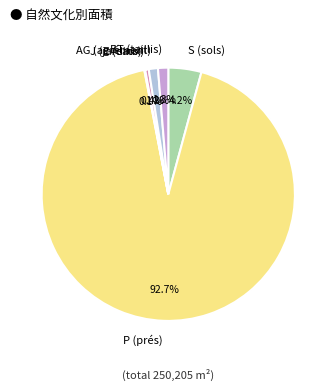

Which has a higher value, P (prés) or E (eaux)?

P (prés)